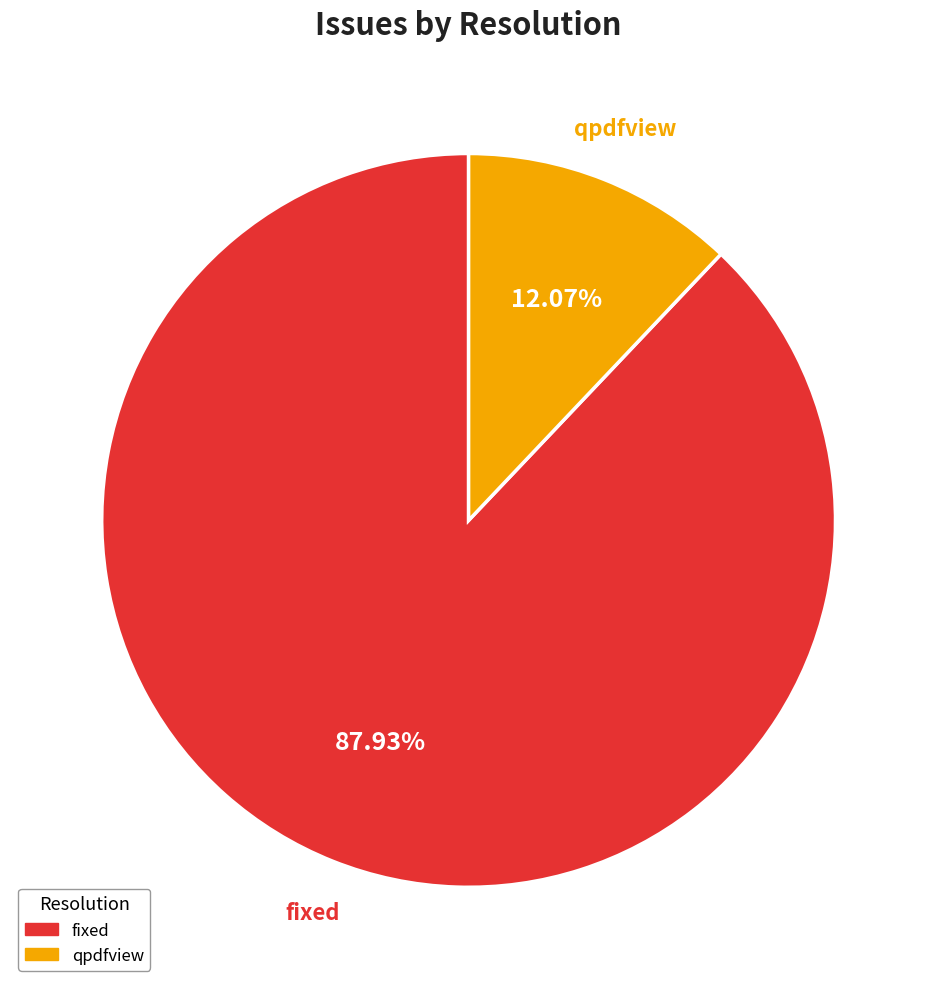

Rank the categories by value from highest to lowest.

fixed, qpdfview